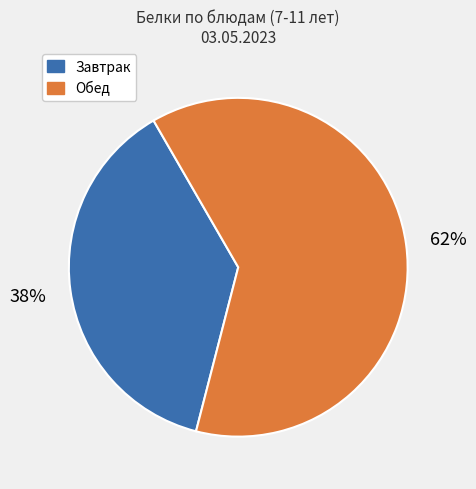

To the nearest percent, what is the combined percentage of Обед and Завтрак?

100%